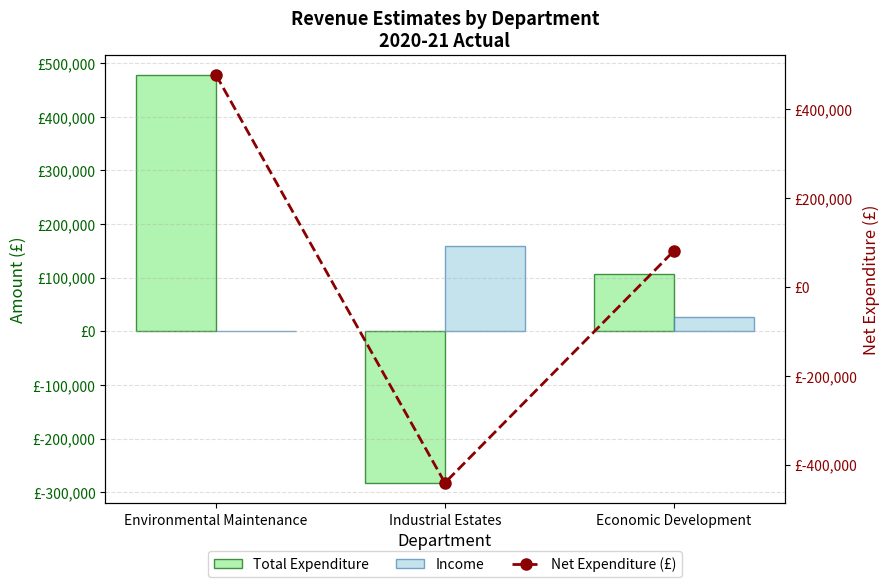

At how many categories does at least one series exceed 118279?

2